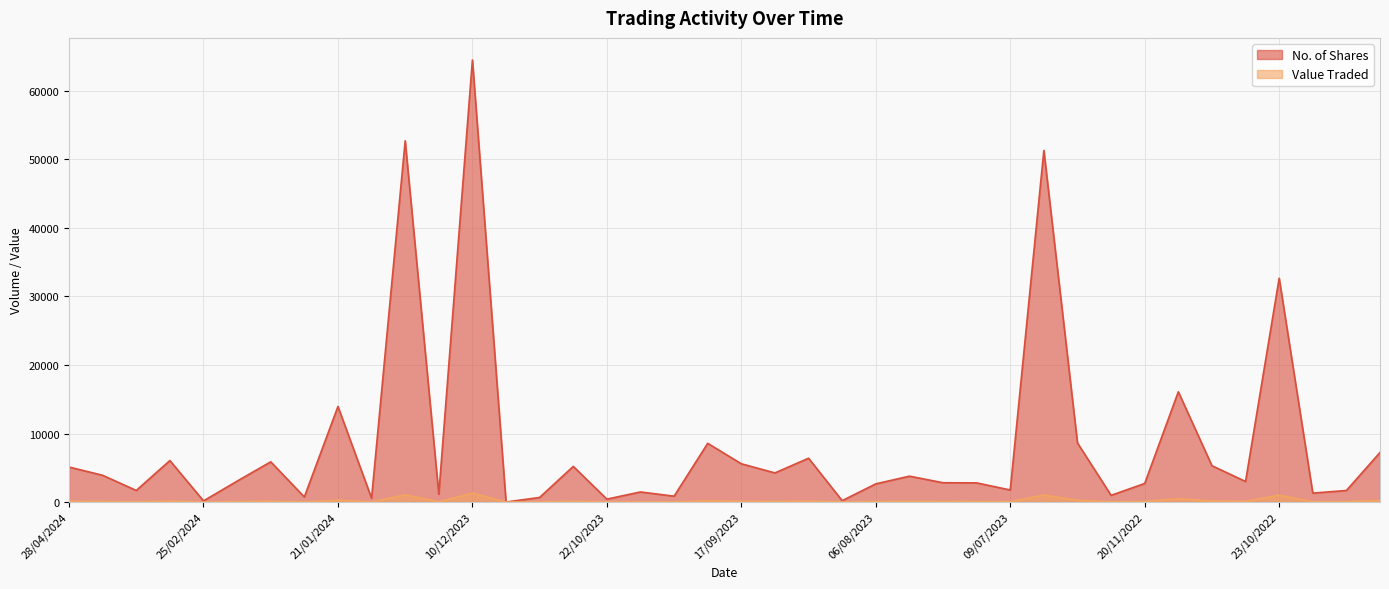

What is the minimum value for No. of Shares?

1